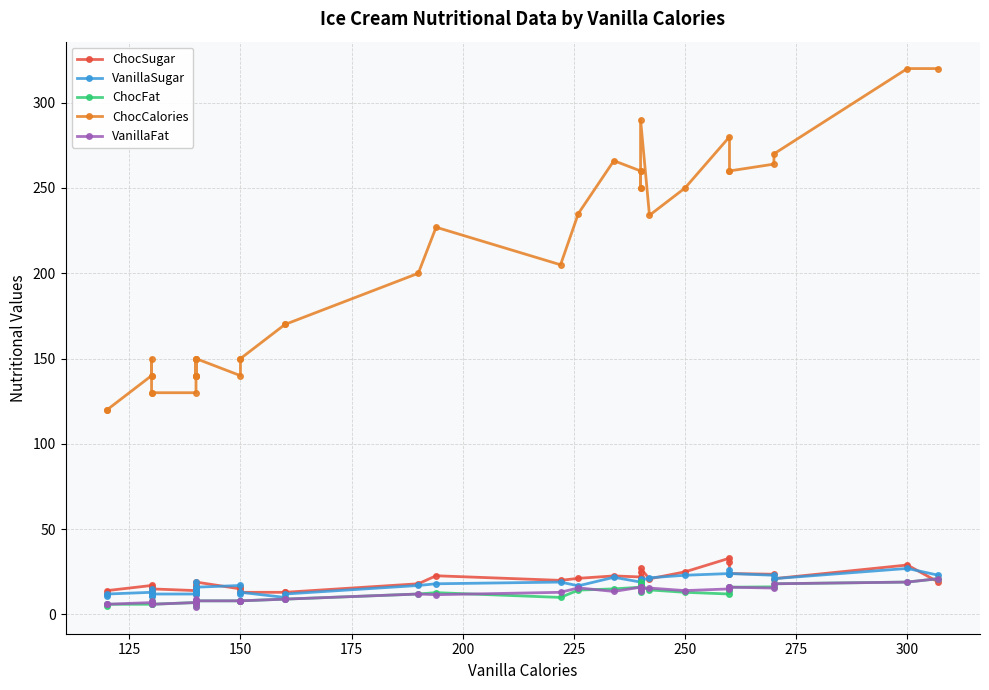

Which series ends up on top after the final intersection of ChocSugar and VanillaSugar?

VanillaSugar